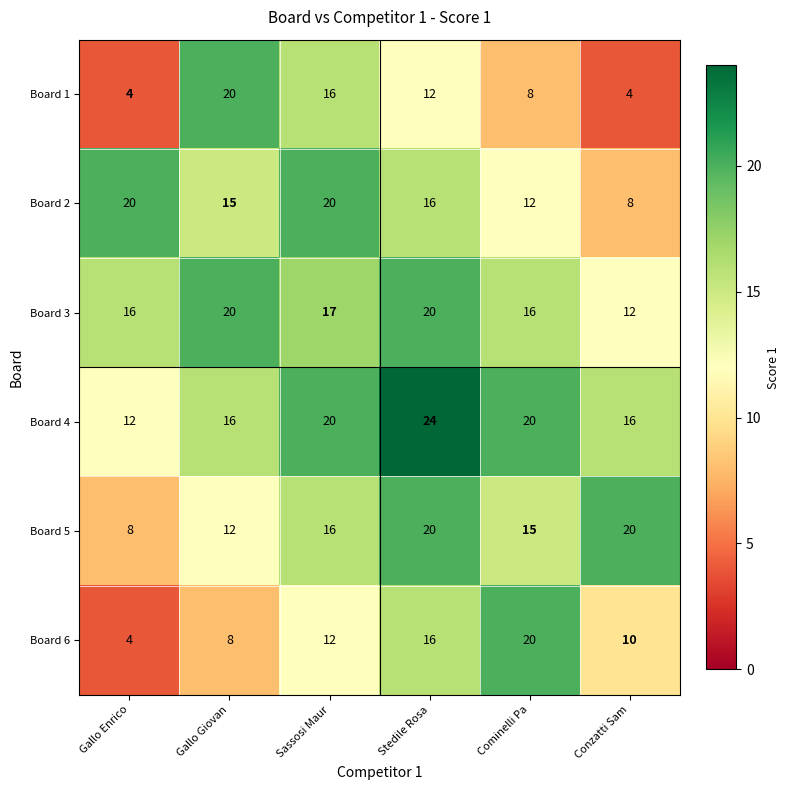

Which series changed the most between Gallo Enrico and Cominelli Pa?

Board 6